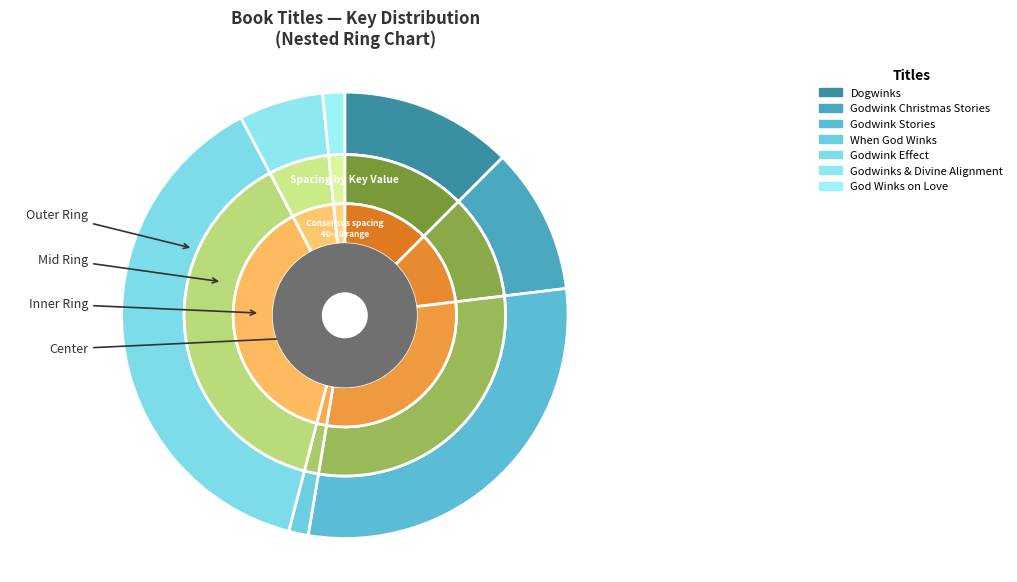

To the nearest percent, what is the difference between the largest and smallest slice percentages?

37%